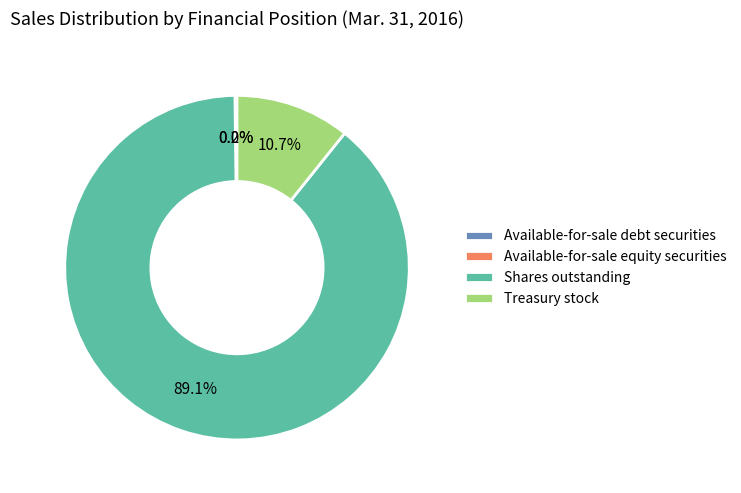

Between Treasury stock and Shares outstanding, which is larger?

Shares outstanding